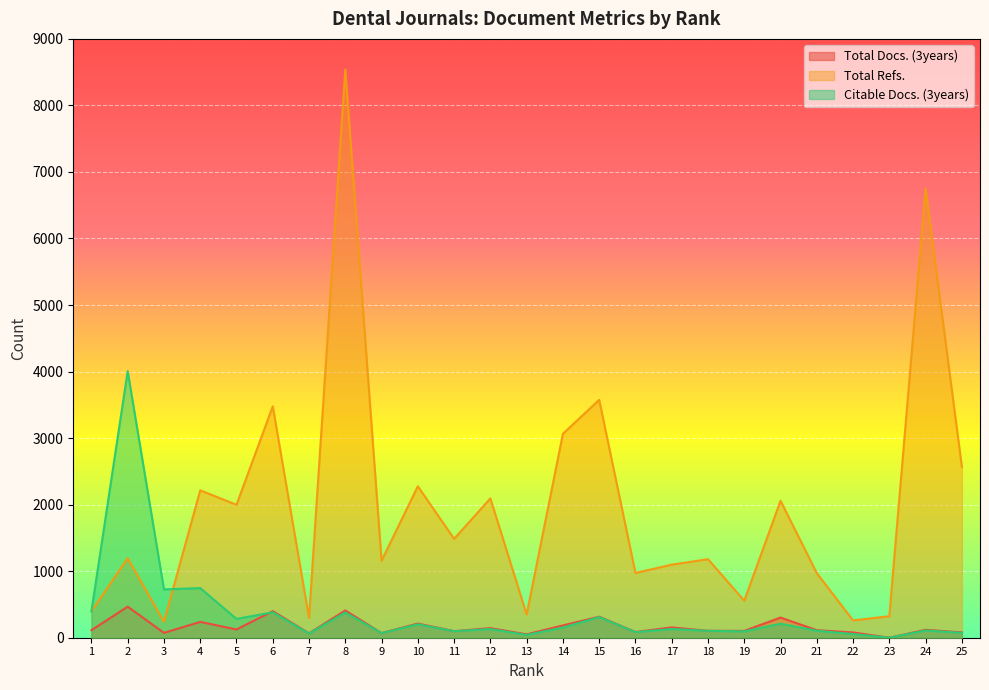

At how many categories does at least one series exceed 7270?

1